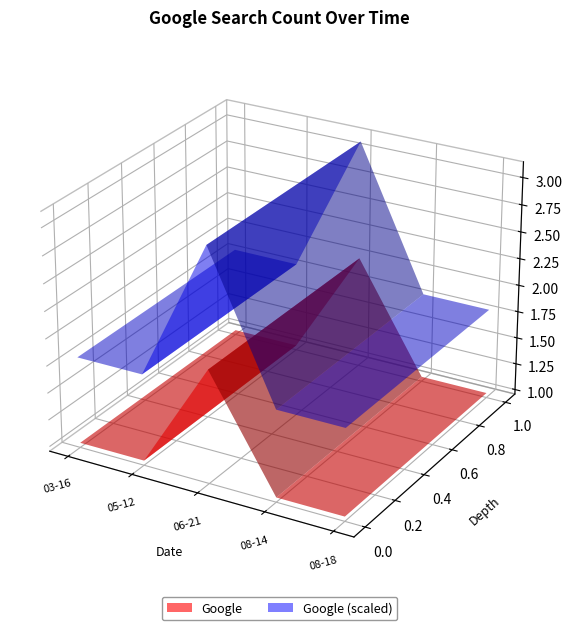

Reading right to left, extract all data points from this chart.

1	1	2	1	1